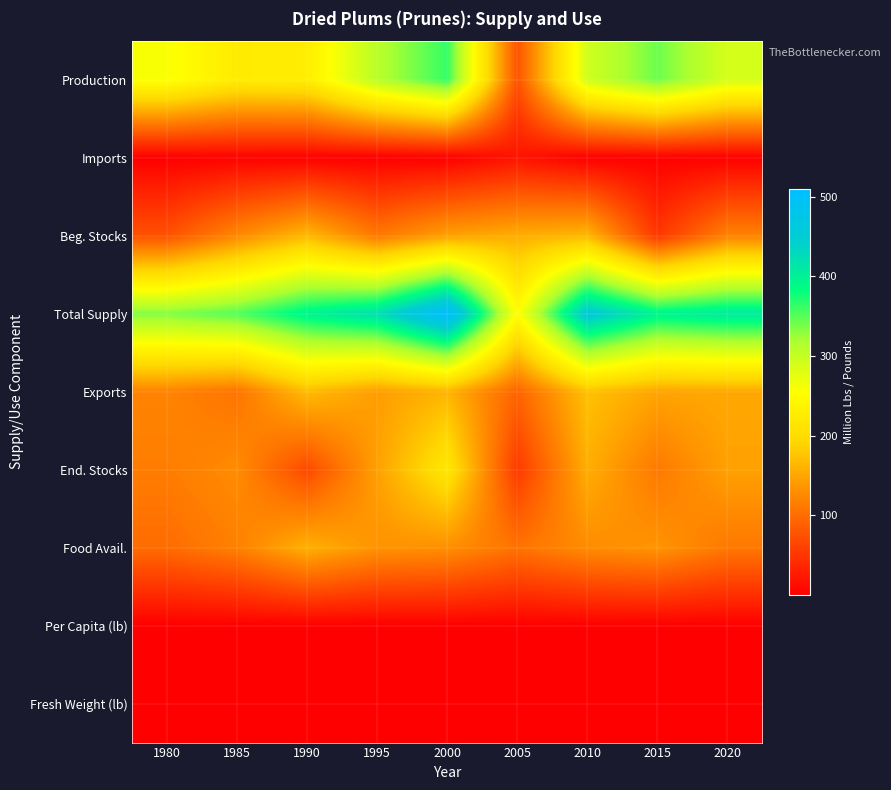

How many data points does each series have?

9